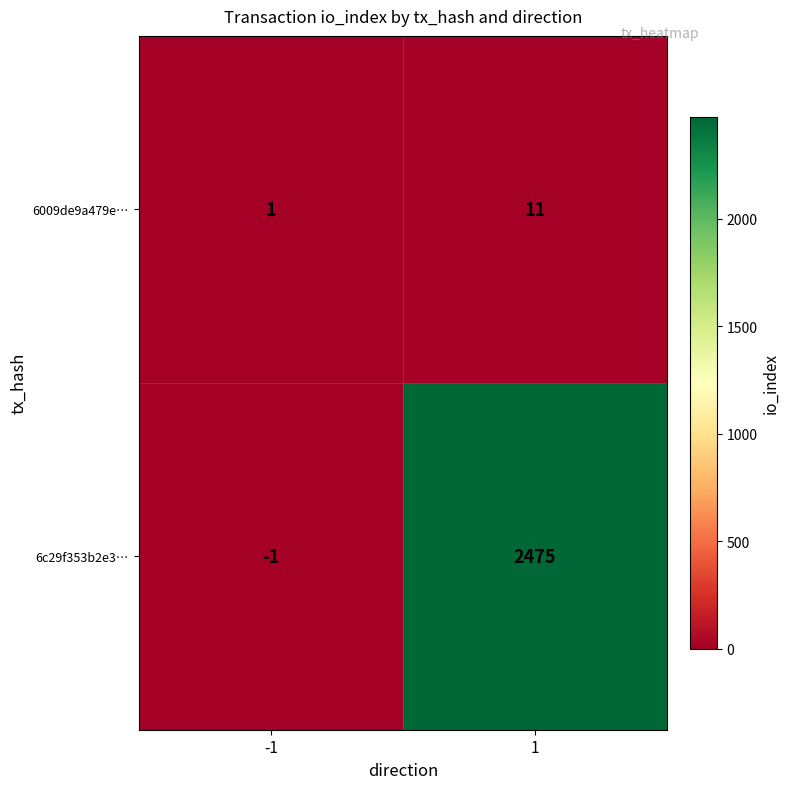

At which category is the sum across all series the highest?

1